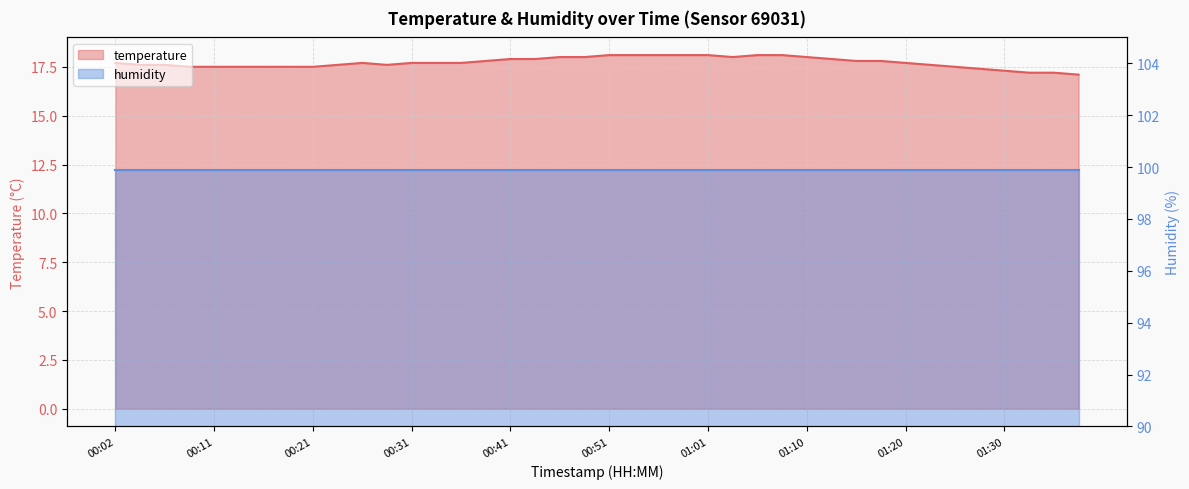

What is the ratio of the value at 00:21 to the value at 01:13?

1.0